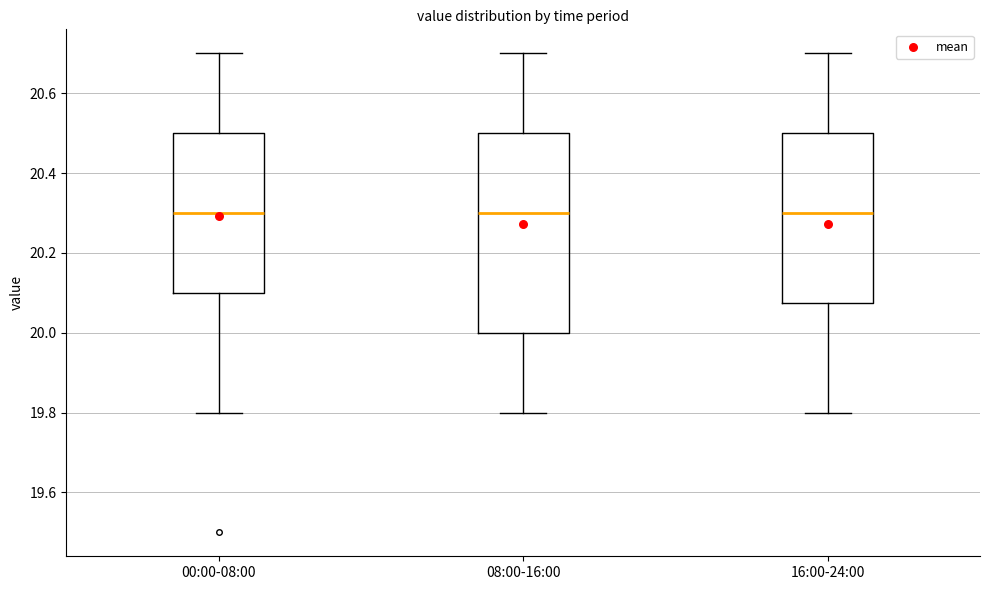

Reading left to right, transcribe this box plot: for each box, give where its median line is, the range the box spans, and where its two whiskers end, as read against the y-axis. The values are not printed on the chart, so give them approximately, as read against the axis.

00:00-08:00: median 20.30, box 20.10 to 20.50, whiskers 19.80 to 20.70
08:00-16:00: median 20.30, box 20.00 to 20.50, whiskers 19.80 to 20.70
16:00-24:00: median 20.30, box 20.08 to 20.50, whiskers 19.80 to 20.70